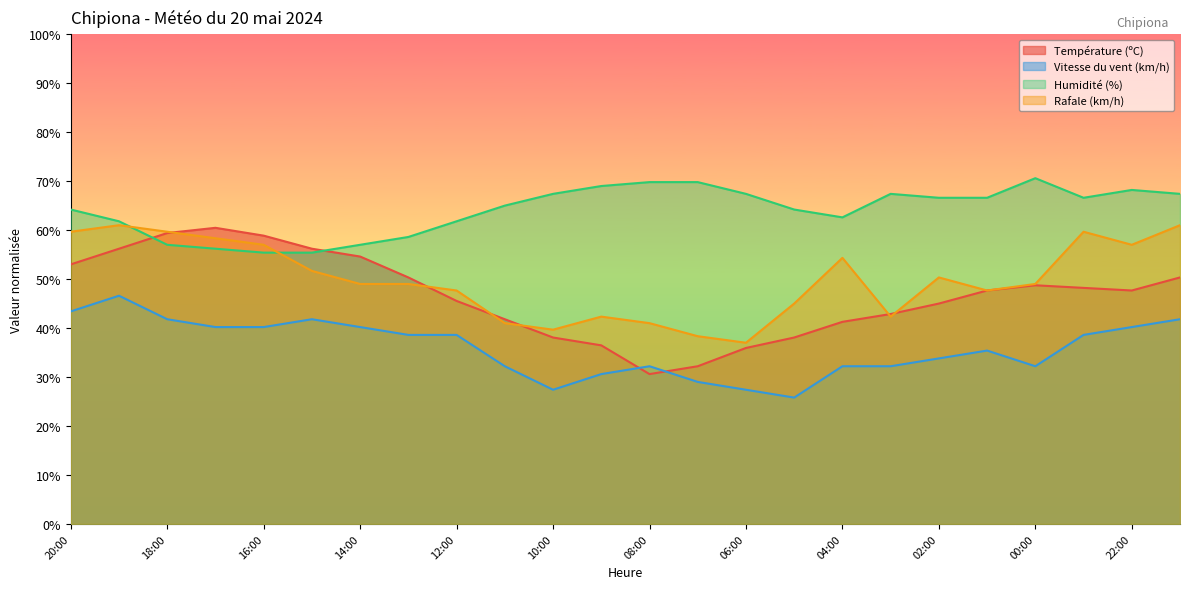

What is the difference between the maximum and second lowest values in the Température (ºC) series?

28.3